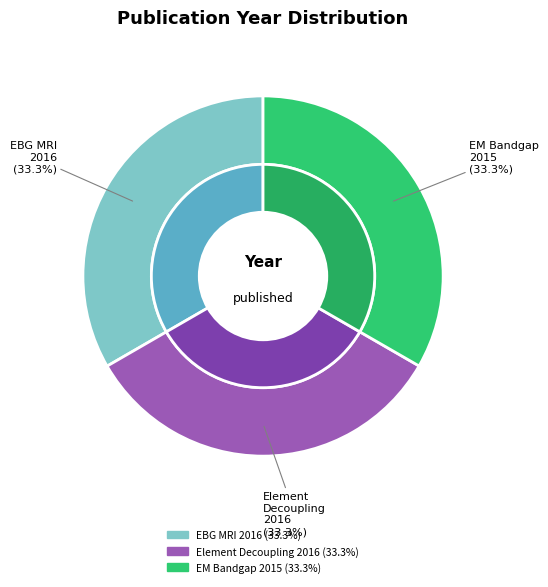

Rank the categories by value from highest to lowest.

EBG metasurfaces for MRI application, Element Decoupling of 7T Dipole Body Array, Electromagnetic bandgap metasurfaces